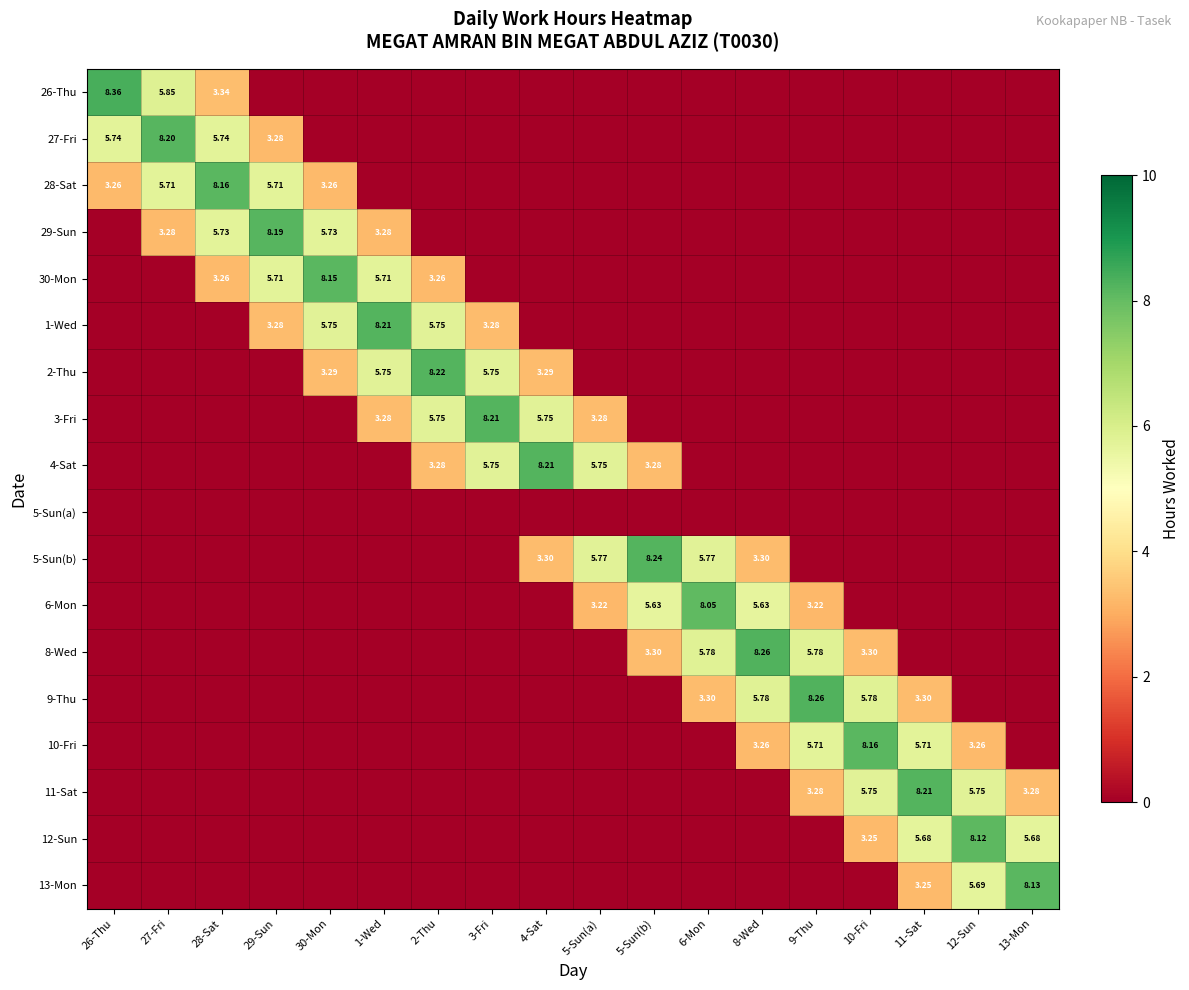

What is the difference between the highest and lowest values at 8-Wed?

8.3